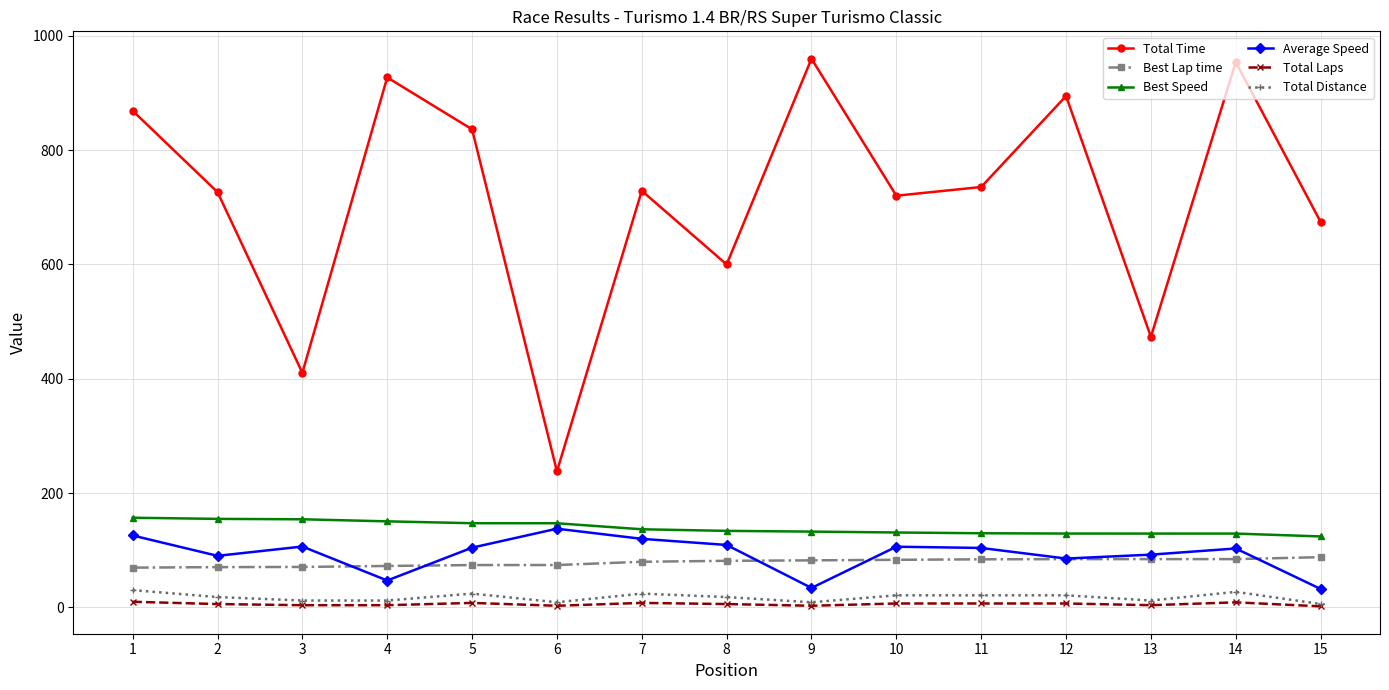

What is the difference between the maximum and minimum values in the Average Speed series?

105.4